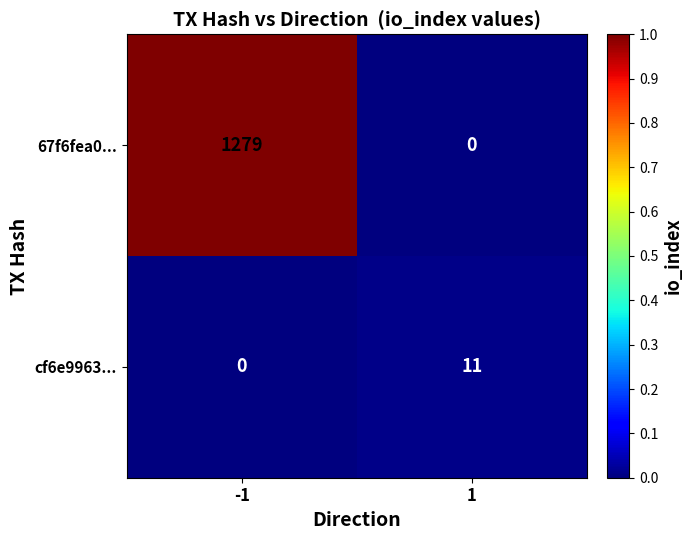

Reading left to right, what are all the values shown in this chart?

67f6fea0...: -1=1279	1=0
cf6e9963...: -1=0	1=11